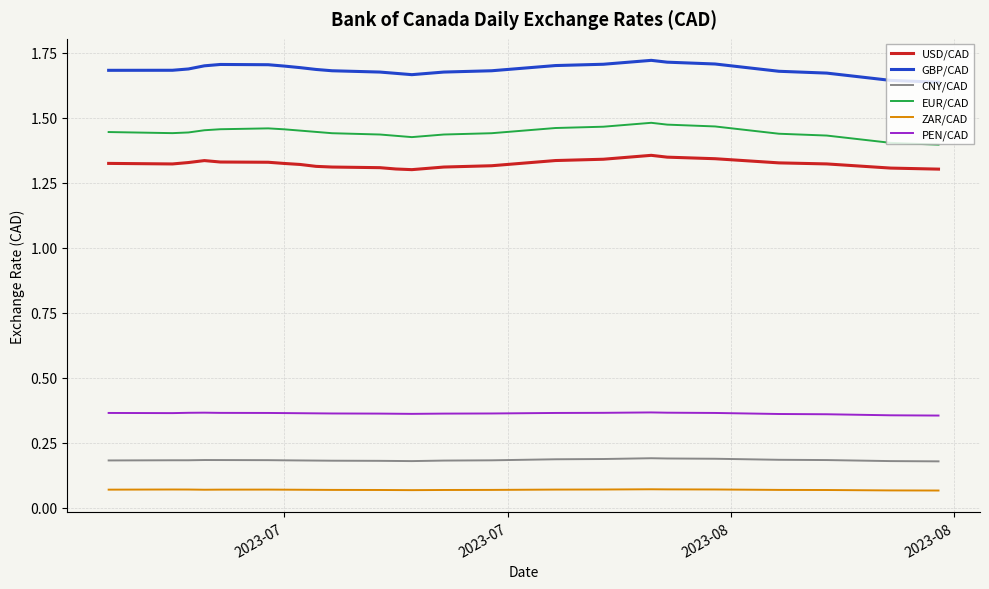

Rank the series by their maximum value, from lowest to highest.

ZAR/CAD, CNY/CAD, PEN/CAD, USD/CAD, EUR/CAD, GBP/CAD